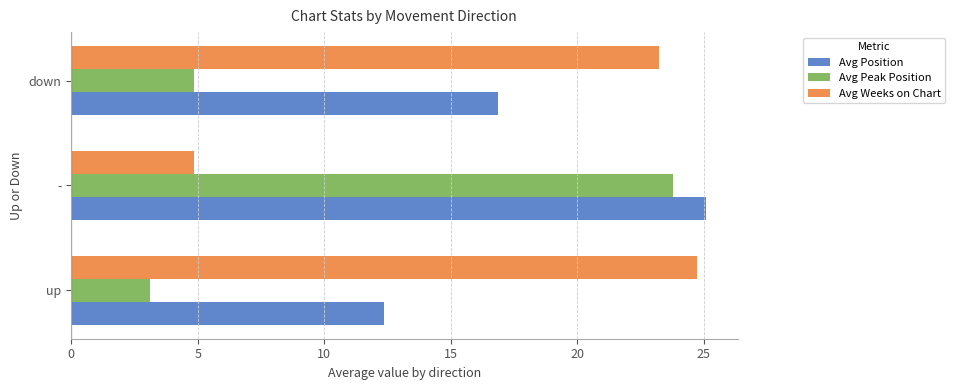

How many categories are shown in the chart?

3